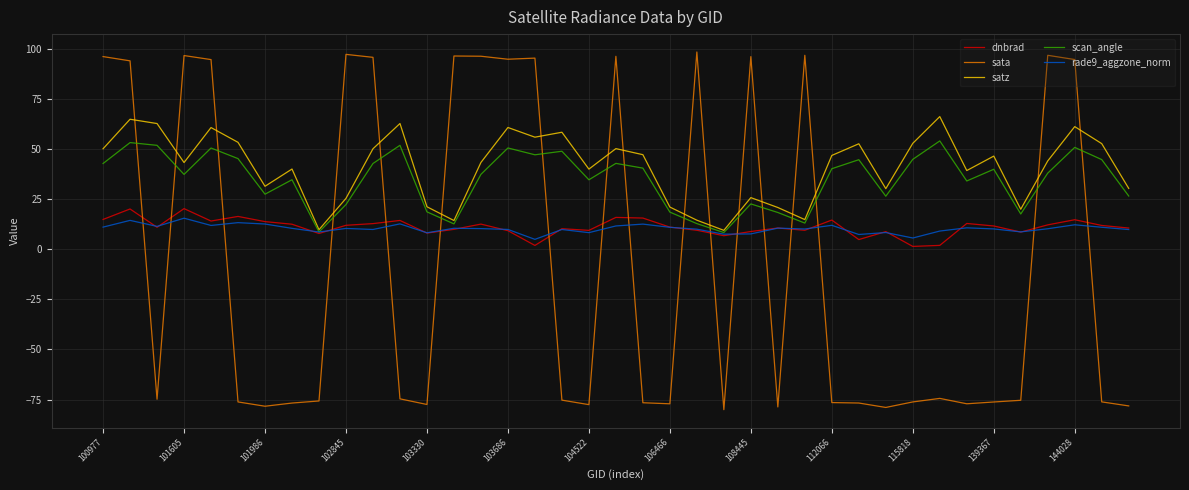

In sata, how many points are lower than both neighbors (excluding endpoints)?

10